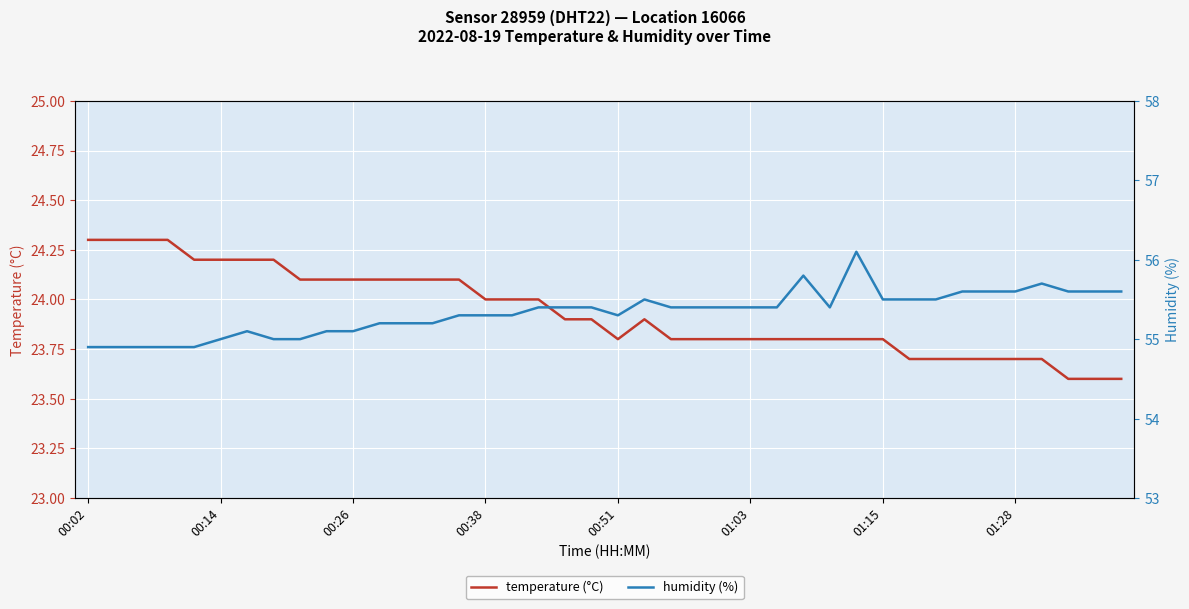

True or false: temperature (°C) and humidity (%) cross at least once.

False